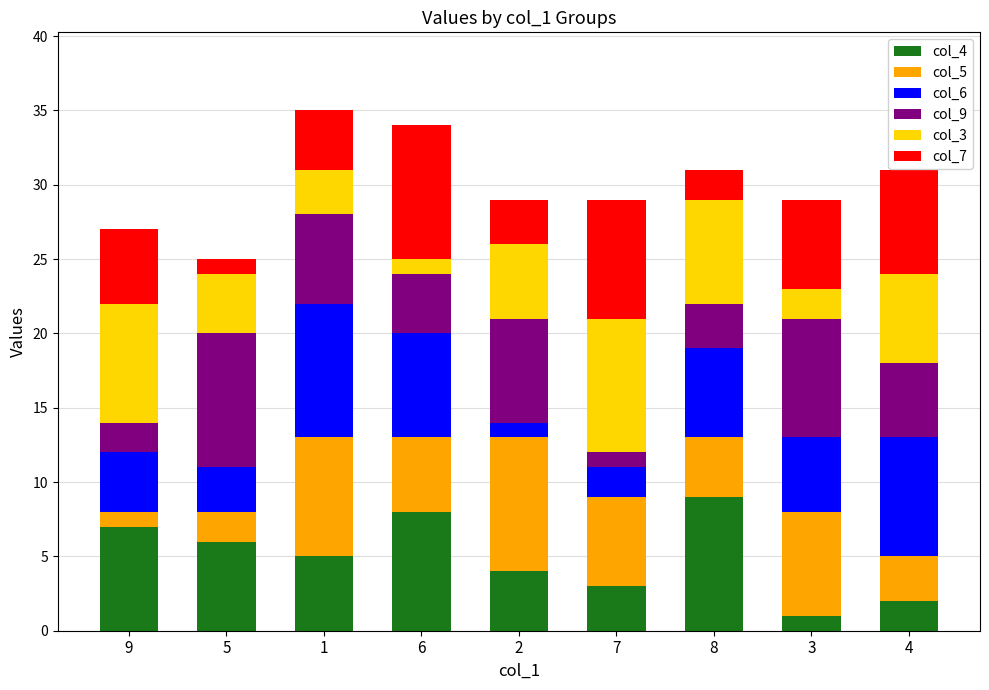

Is it true that col_4 equals 11 at 9?

False